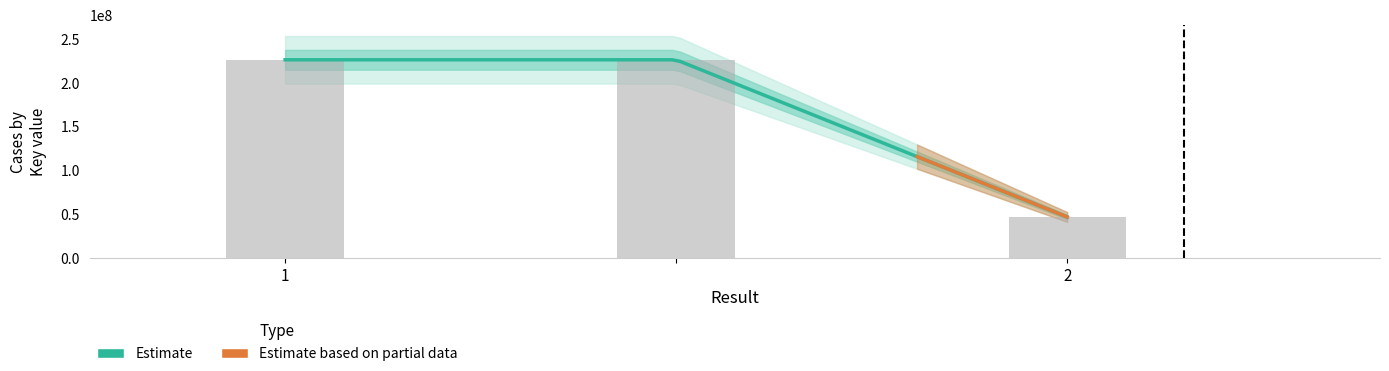

What is the minimum value shown in the chart?

46789840